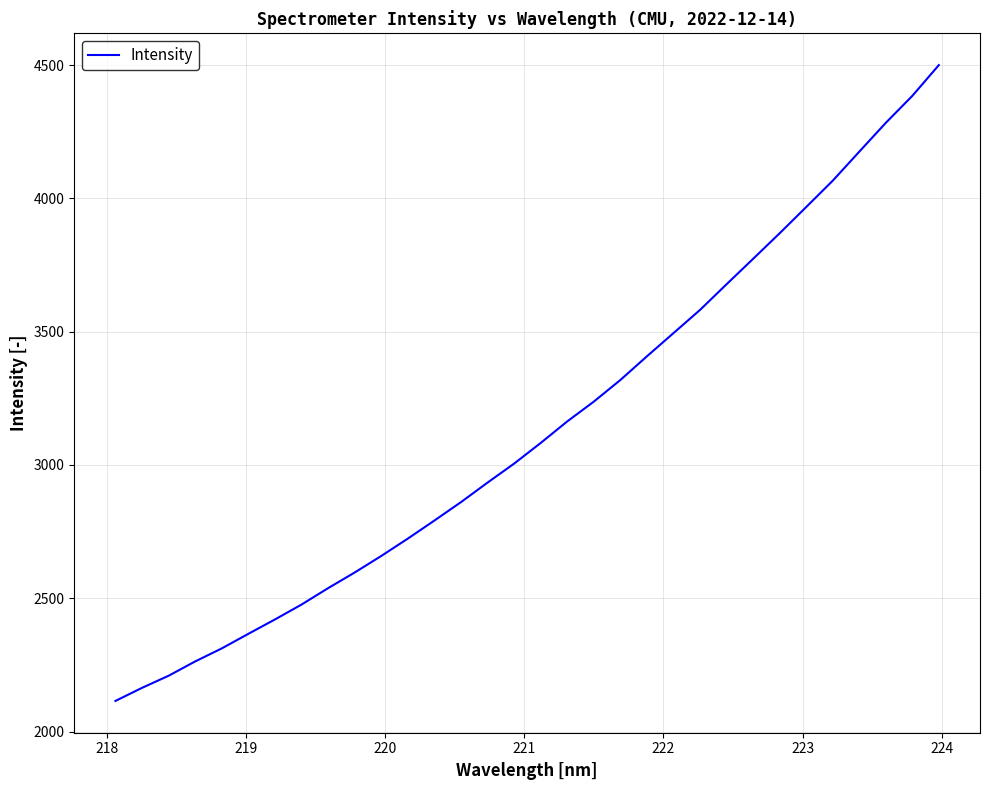

True or false: the data has more than 2 interior local peaks.

False